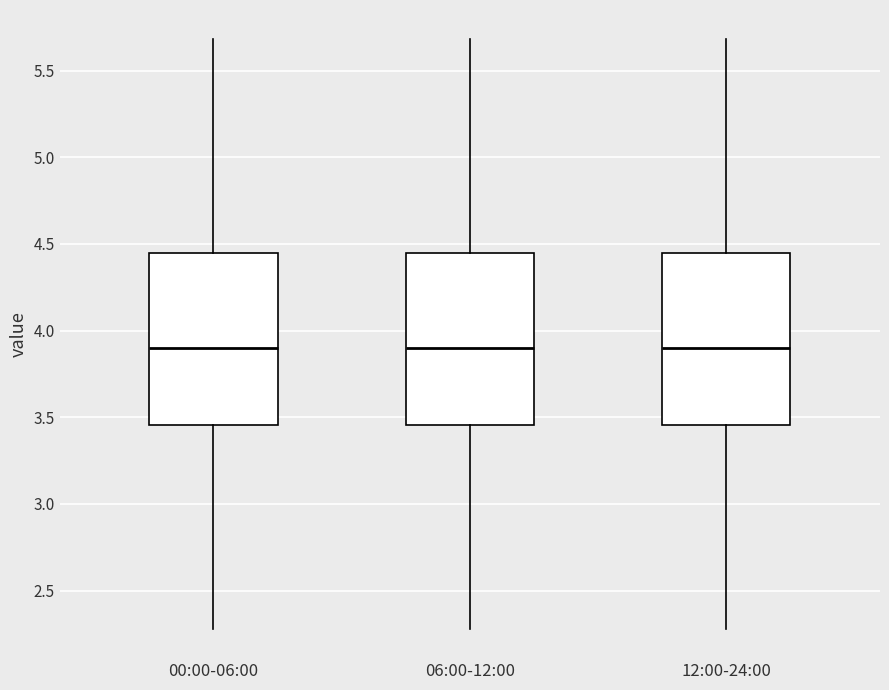

Where does the upper whisker of the box for 06:00-12:00 end on the y-axis? The values are not printed on the chart, so give them approximately, as read against the axis.

5.70